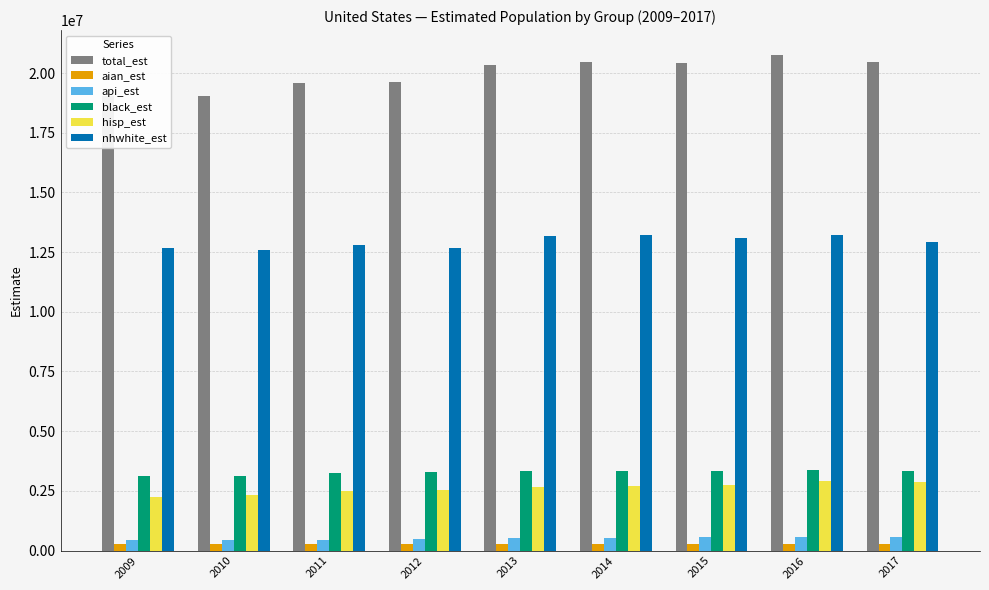

What is the difference between the maximum and minimum values in the api_est series?

141274